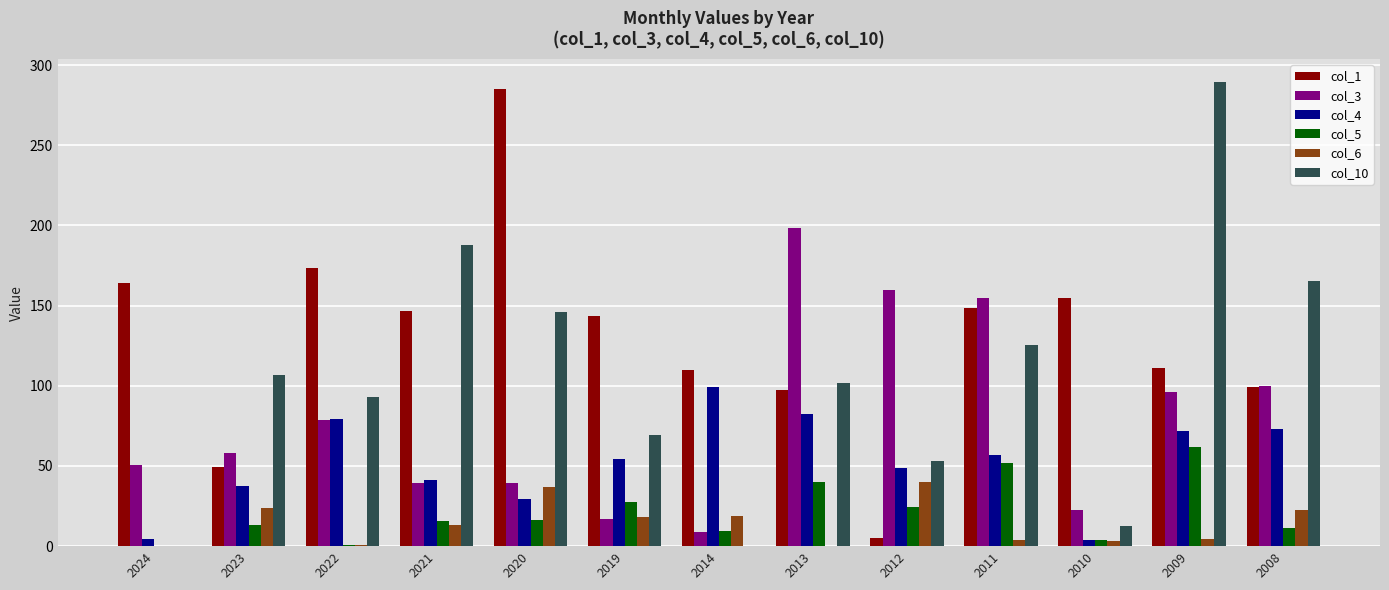

Which series has the largest total across all categories?

col_1